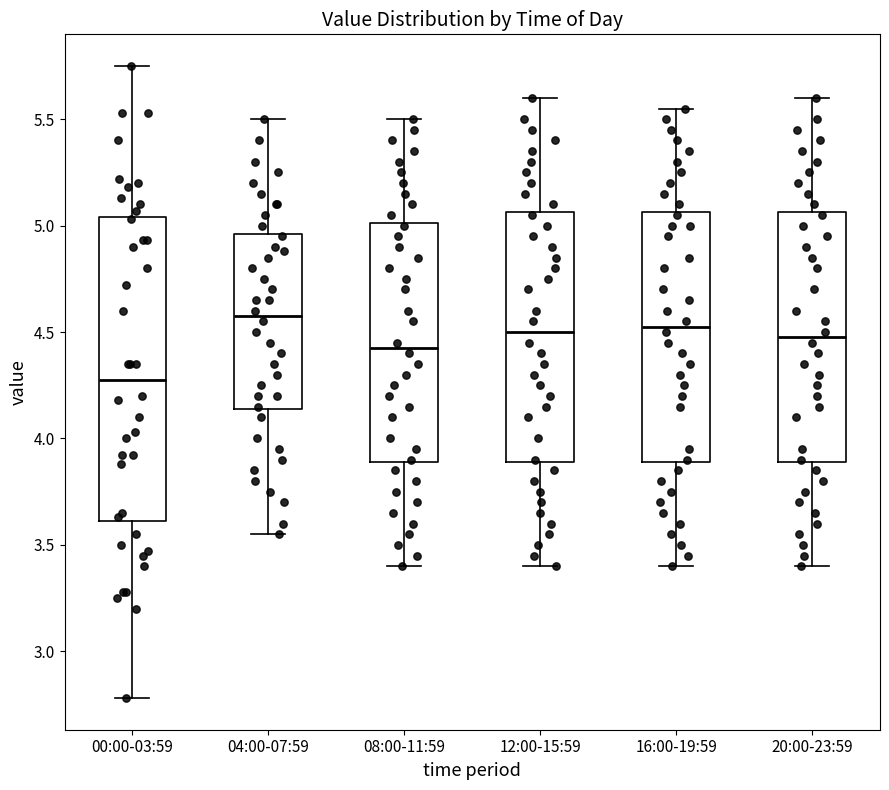

Reading left to right, read every box against the y-axis: the position of its median line, the range the box covers, and the ends of its whiskers. The values are not printed on the chart, so give them approximately, as read against the axis.

00:00-03:59: median 4.30, box 3.60 to 5.05, whiskers 2.80 to 5.75
04:00-07:59: median 4.60, box 4.15 to 4.95, whiskers 3.55 to 5.50
08:00-11:59: median 4.45, box 3.90 to 5.00, whiskers 3.40 to 5.50
12:00-15:59: median 4.50, box 3.90 to 5.05, whiskers 3.40 to 5.60
16:00-19:59: median 4.55, box 3.90 to 5.05, whiskers 3.40 to 5.55
20:00-23:59: median 4.50, box 3.90 to 5.05, whiskers 3.40 to 5.60